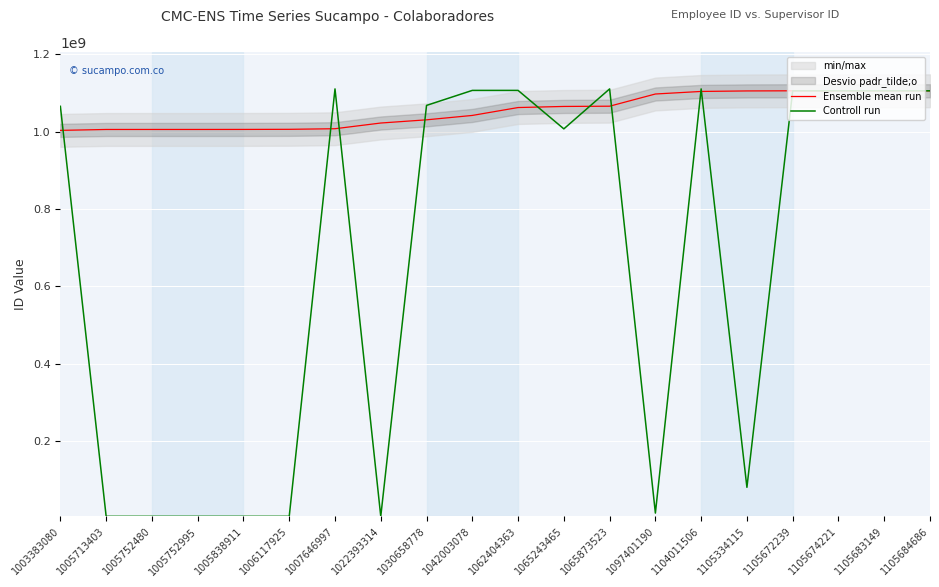

Which series has the largest total across all categories?

Ensemble mean run